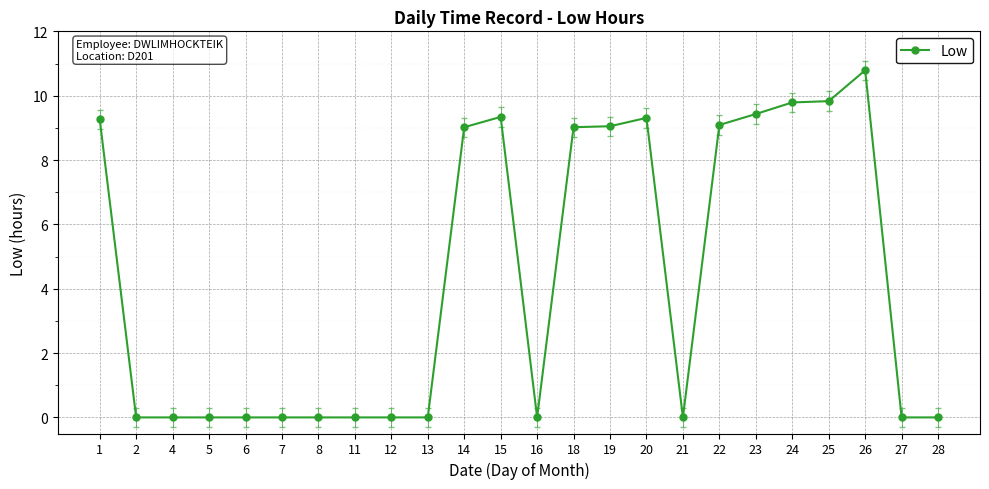

True or false: the data has more than 0 interior local peaks.

True